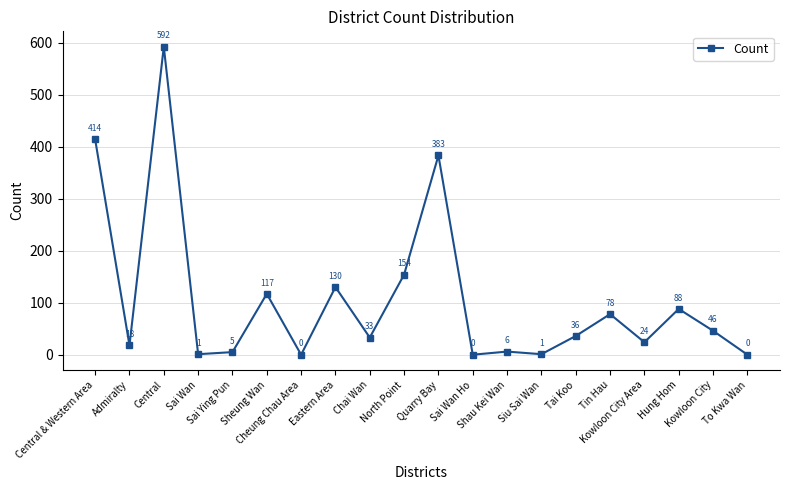

At which category does the data reach its first local peak?

Central